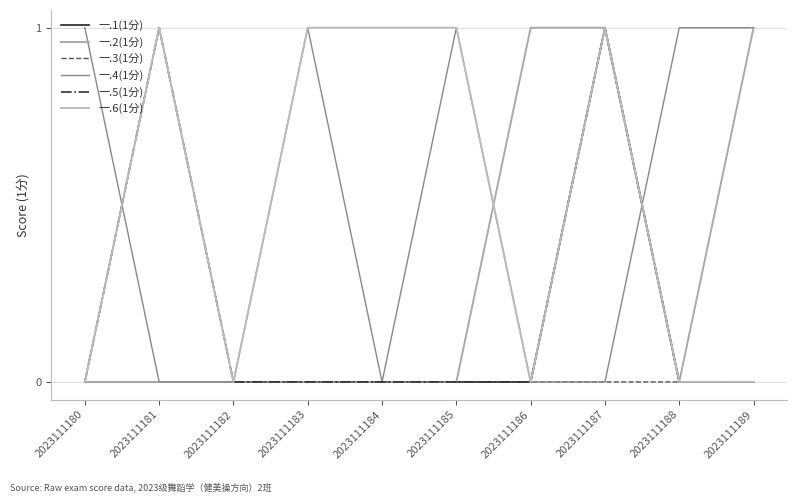

Reading left to right, what are all the values shown in this chart?

一.1(1分): 0	0	0	0	0	0	0	1	0	0
一.2(1分): 0	0	0	0	0	0	1	1	0	1
一.3(1分): 0	1	0	0	0	0	0	0	0	0
一.4(1分): 1	0	0	1	0	1	0	0	1	1
一.5(1分): 0	1	0	0	0	0	0	1	0	0
一.6(1分): 0	1	0	1	1	1	0	1	0	0